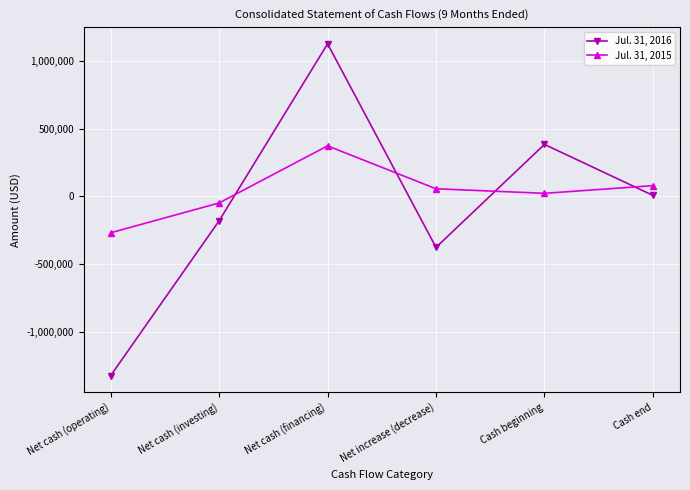

Is the value of Jul. 31, 2016 at Net increase (decrease) greater than the value of Jul. 31, 2015 at Cash beginning?

No